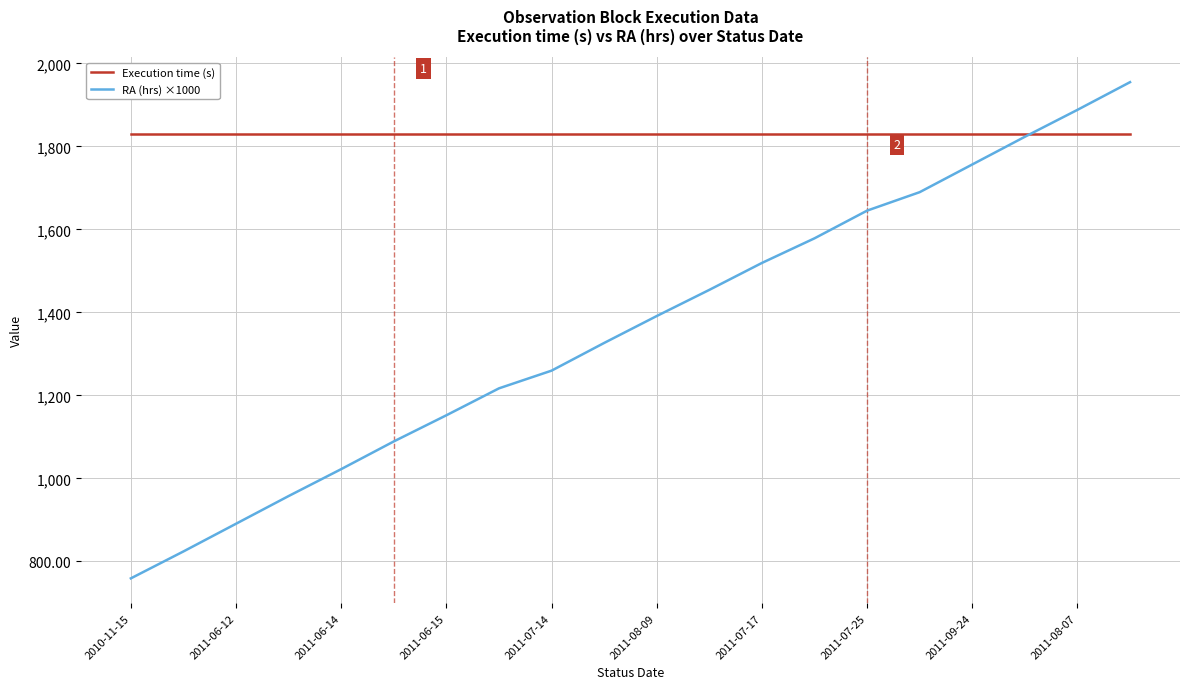

Which series has the widest spread of values?

RA (hrs) ×1000